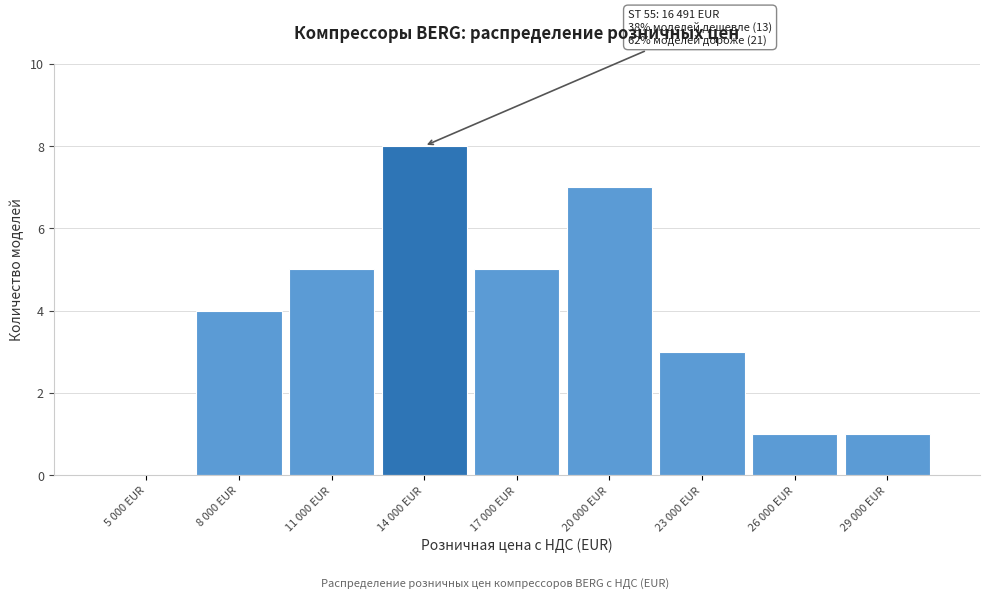

Reading right to left, extract all data points from this chart.

29 000 EUR=1	26 000 EUR=1	23 000 EUR=3	20 000 EUR=7	17 000 EUR=5	14 000 EUR=8	11 000 EUR=5	8 000 EUR=4	5 000 EUR=0